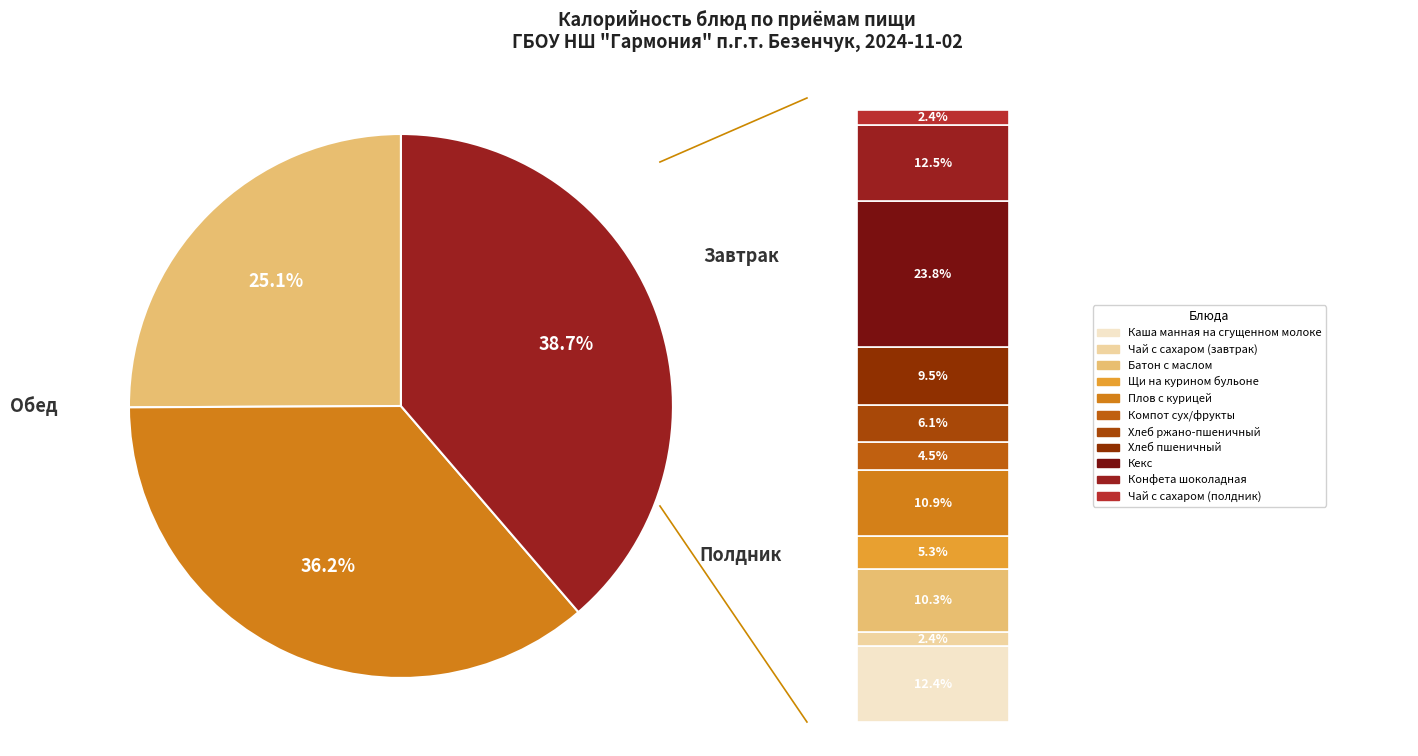

To the nearest percent, what portion does Плов с курицей represent?

11%